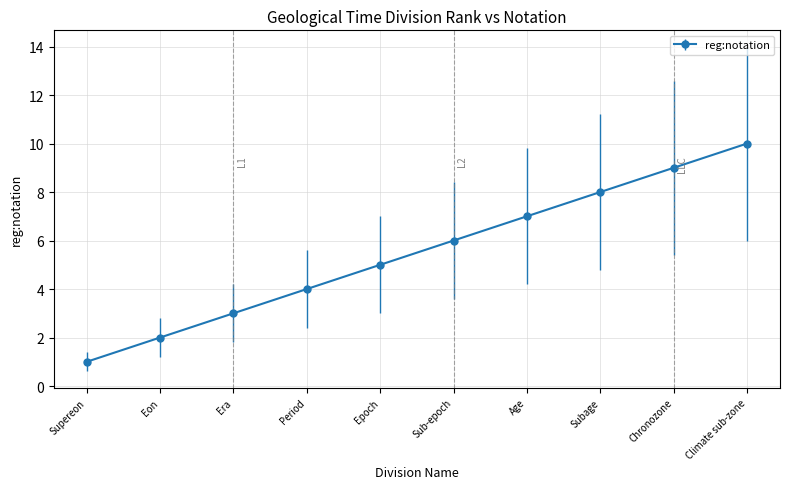

Is this an area chart (filled region under the line)?

No